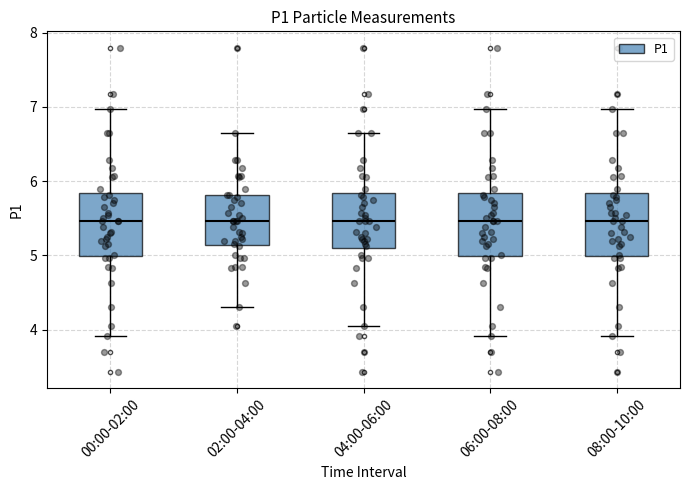

Where does the median line of the box for 02:00-04:00 sit on the y-axis? The values are not printed on the chart, so give them approximately, as read against the axis.

5.5